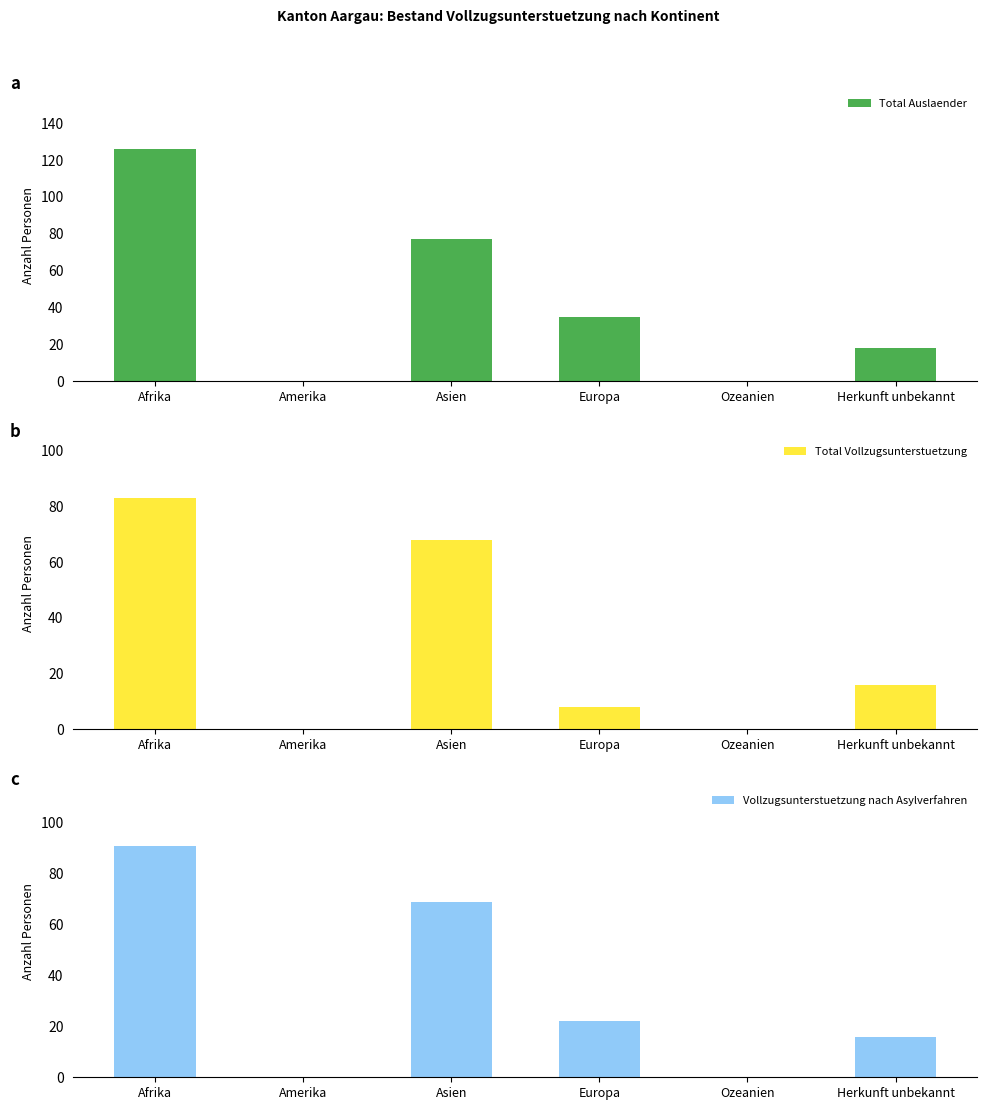

Which series has the largest total across all categories?

Total Auslaender